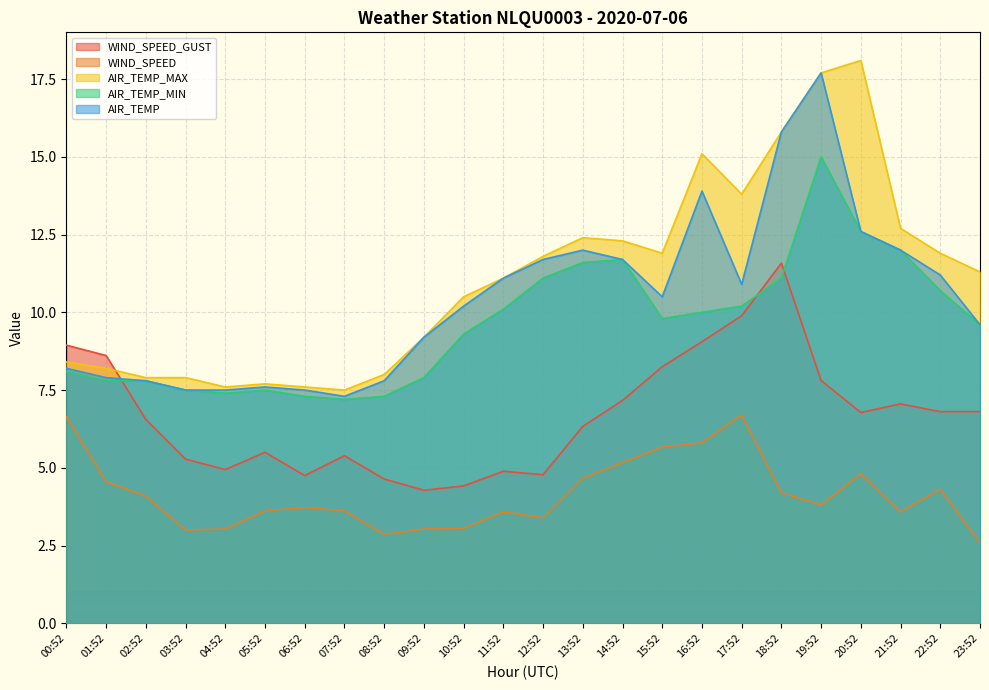

True or false: AIR_TEMP_MAX and AIR_TEMP_MIN cross at least once.

False